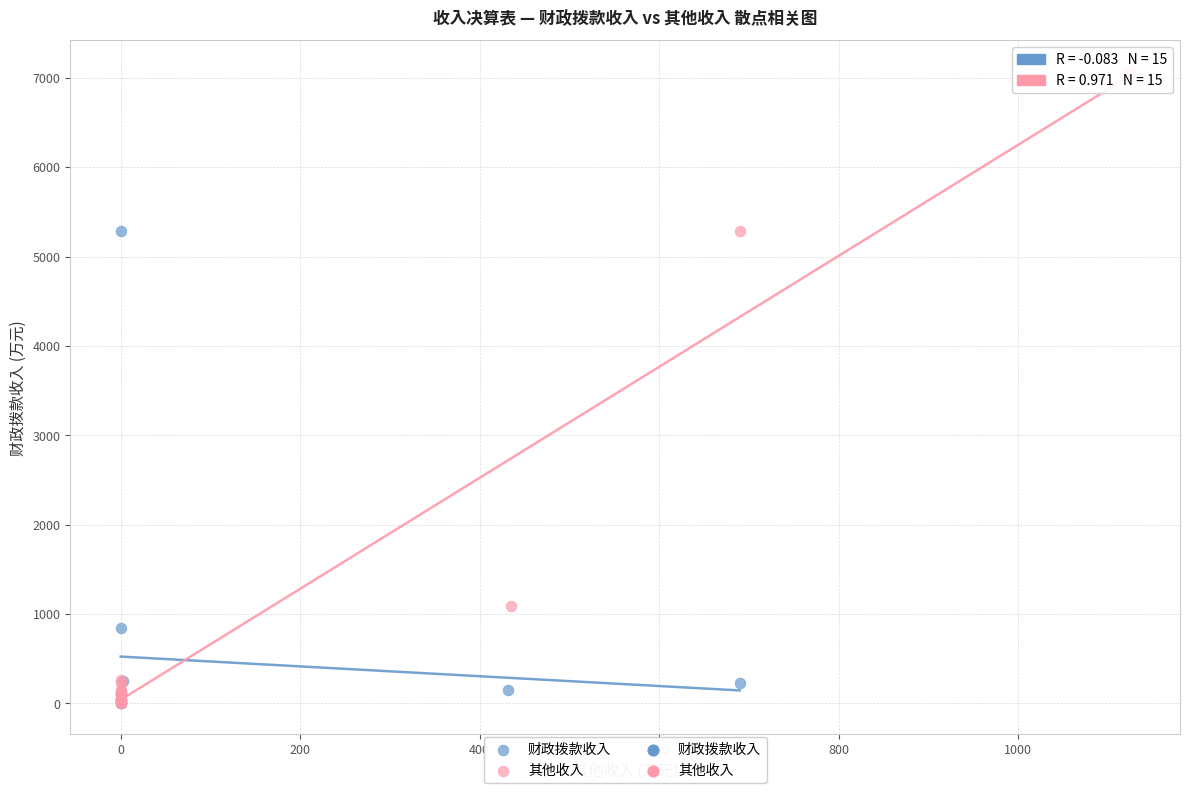

Which series has the largest Y range (max minus min)?

其他收入